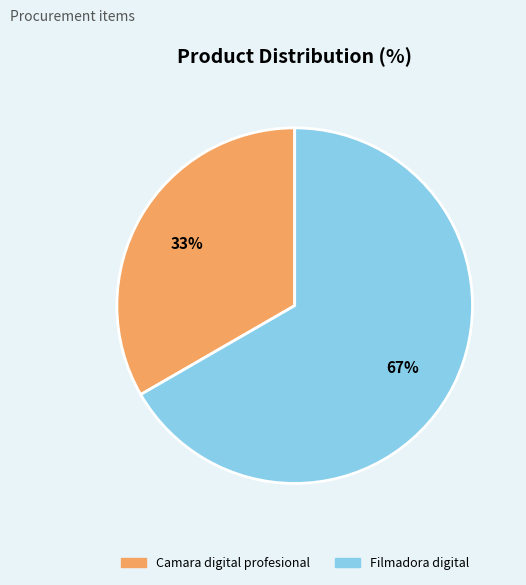

To the nearest percent, what is the combined percentage of Camara digital profesional and Filmadora digital?

100%